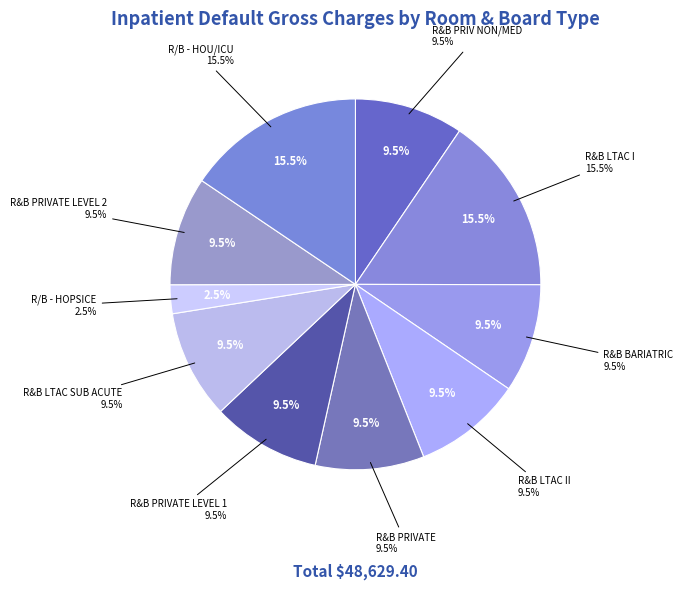

Between R&B PRIVATE and R&B PRIVATE LEVEL 2, which is larger?

R&B PRIVATE